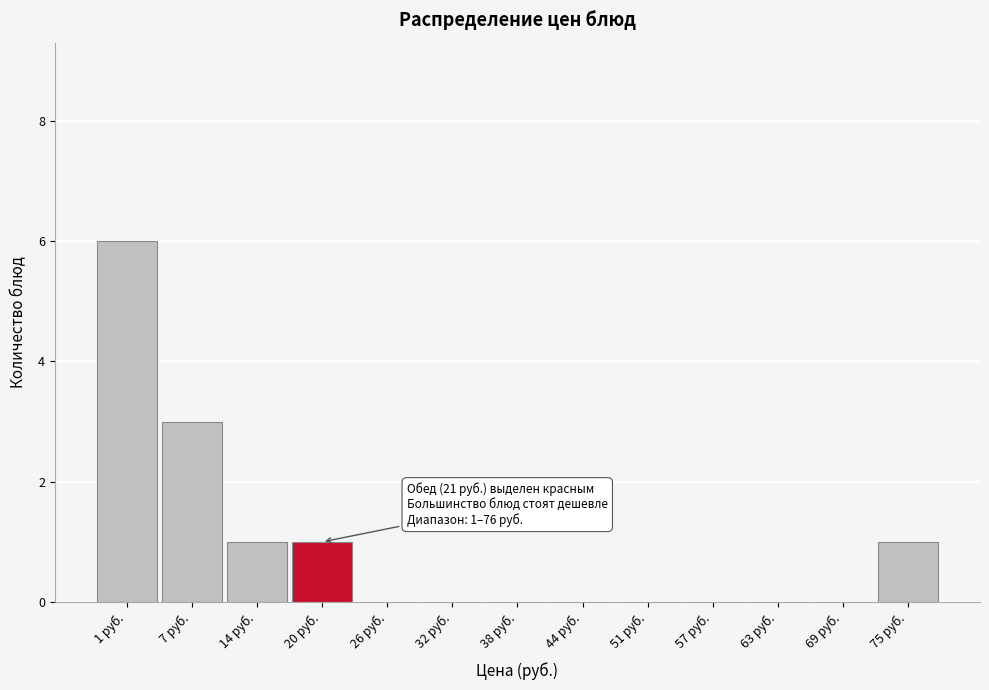

Reading left to right, list all the values displayed in this chart.

1 руб.=6	7 руб.=3	14 руб.=1	20 руб.=1	26 руб.=0	32 руб.=0	38 руб.=0	44 руб.=0	51 руб.=0	57 руб.=0	63 руб.=0	69 руб.=0	75 руб.=1